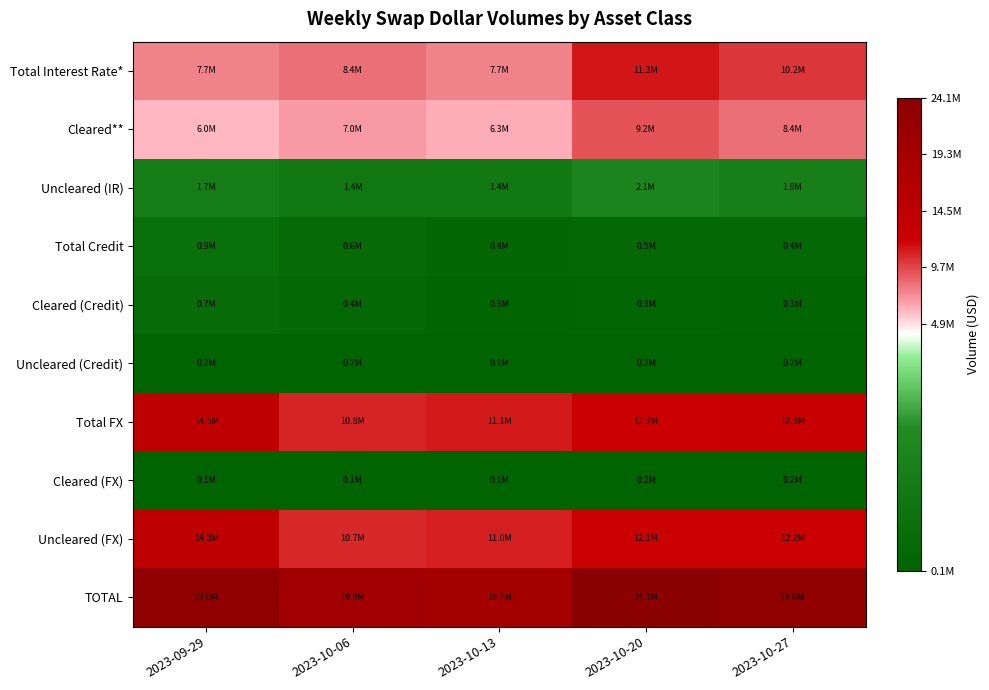

At which category is the sum across all series the highest?

2023-10-20